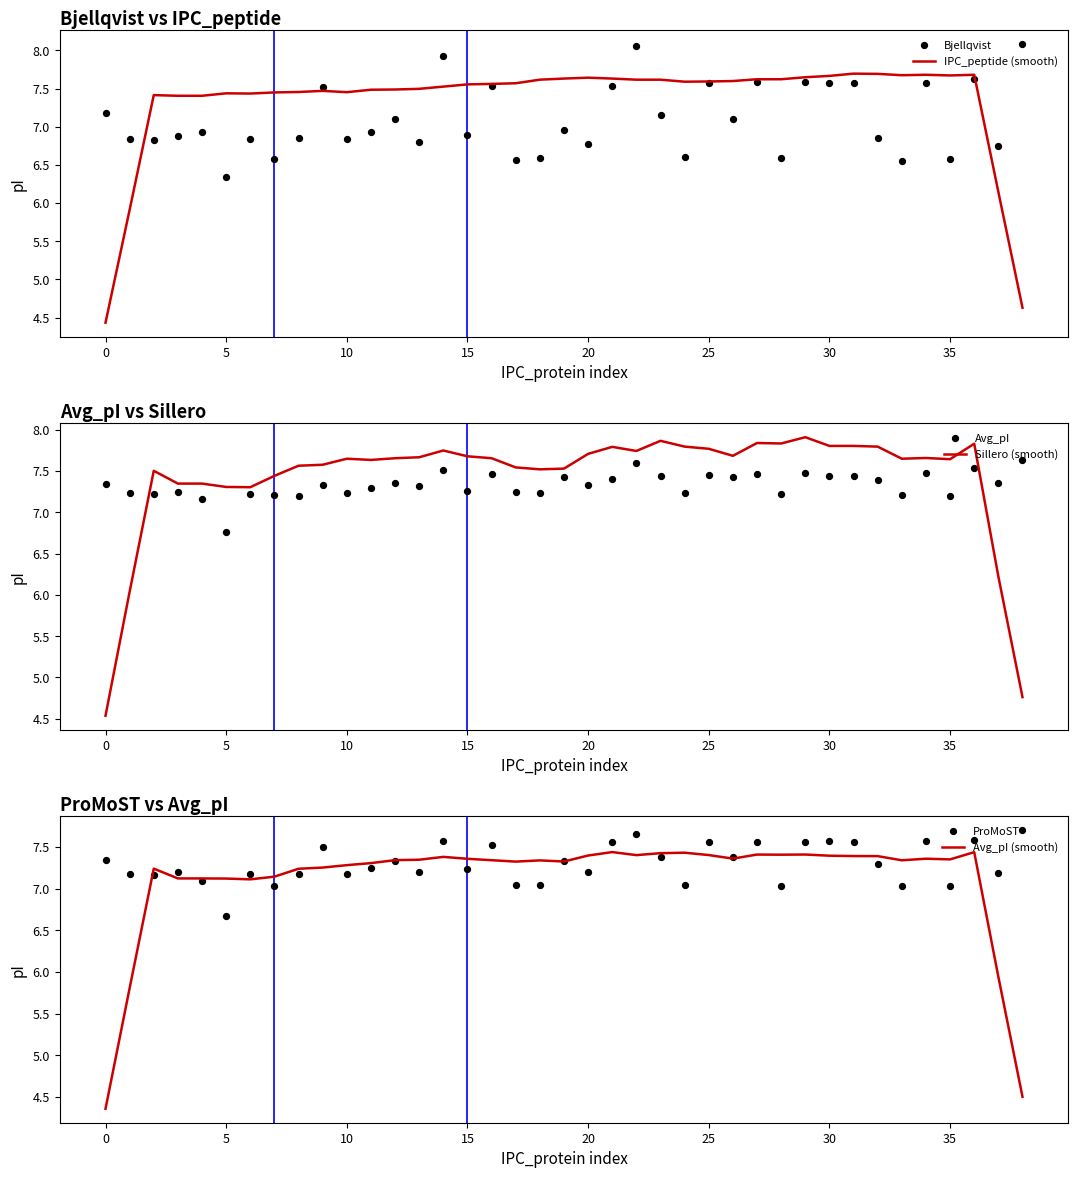

At how many categories does at least one series exceed 8?

2